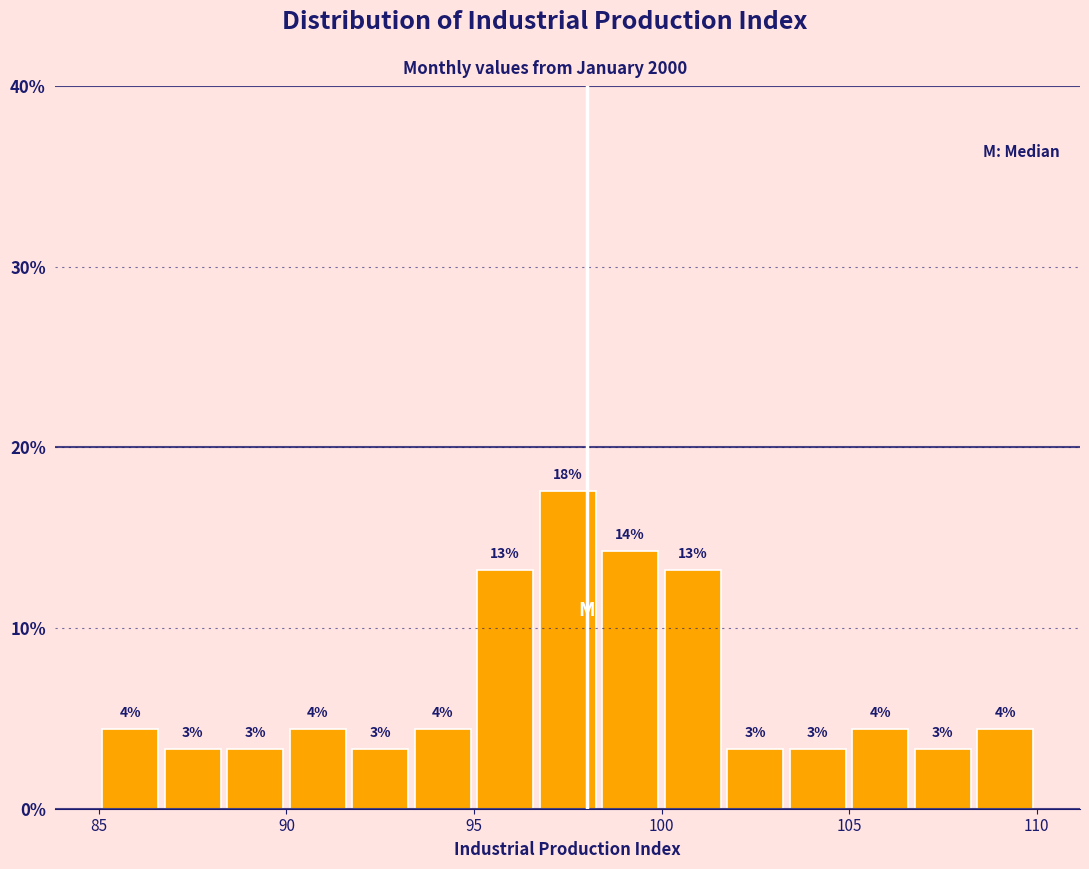

Read against the x-axis, roughly where is the centre of the tallest bar?

97.5